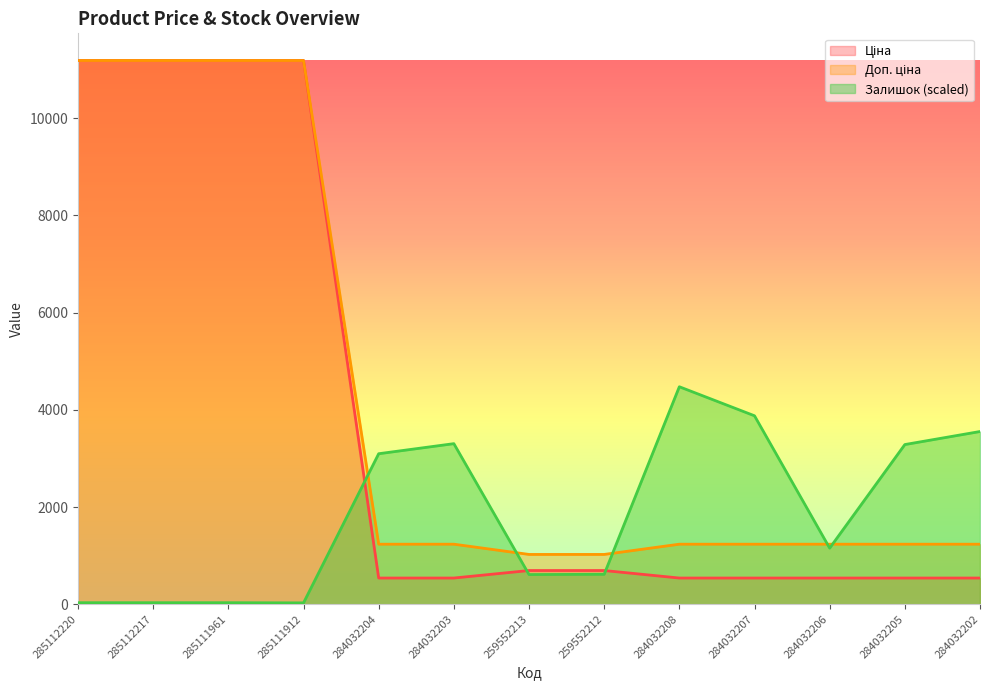

What is the minimum value for Залишок?

27.8